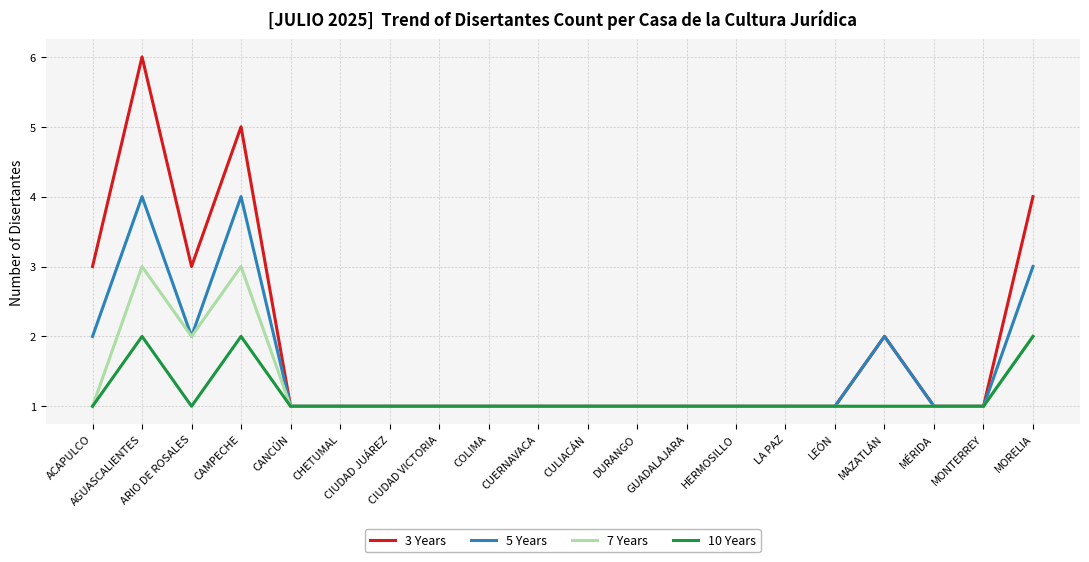

At which category is the sum across all series the highest?

AGUASCALIENTES